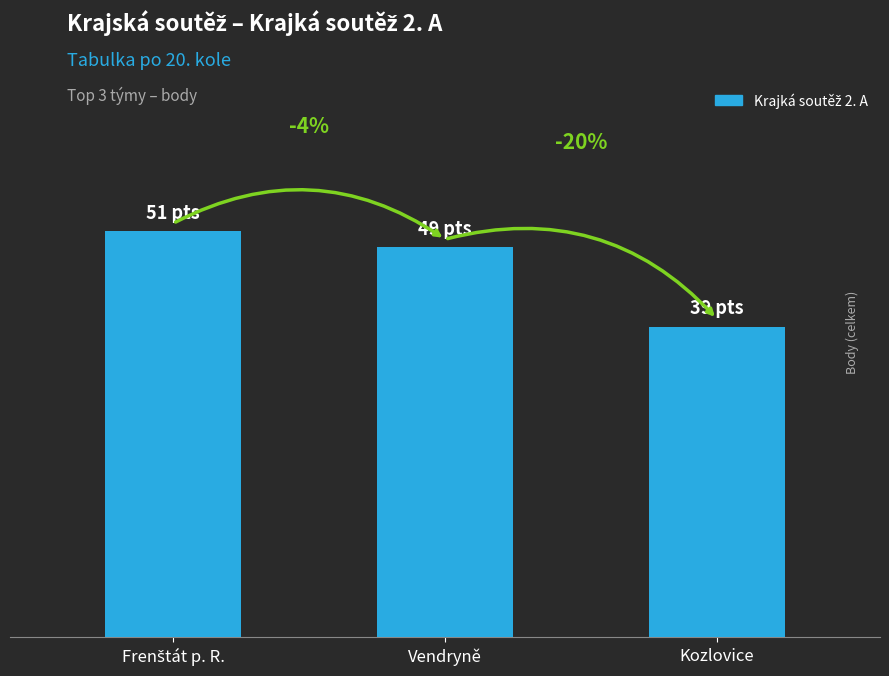

Where does the data first go above 49?

Frenštát p. R.